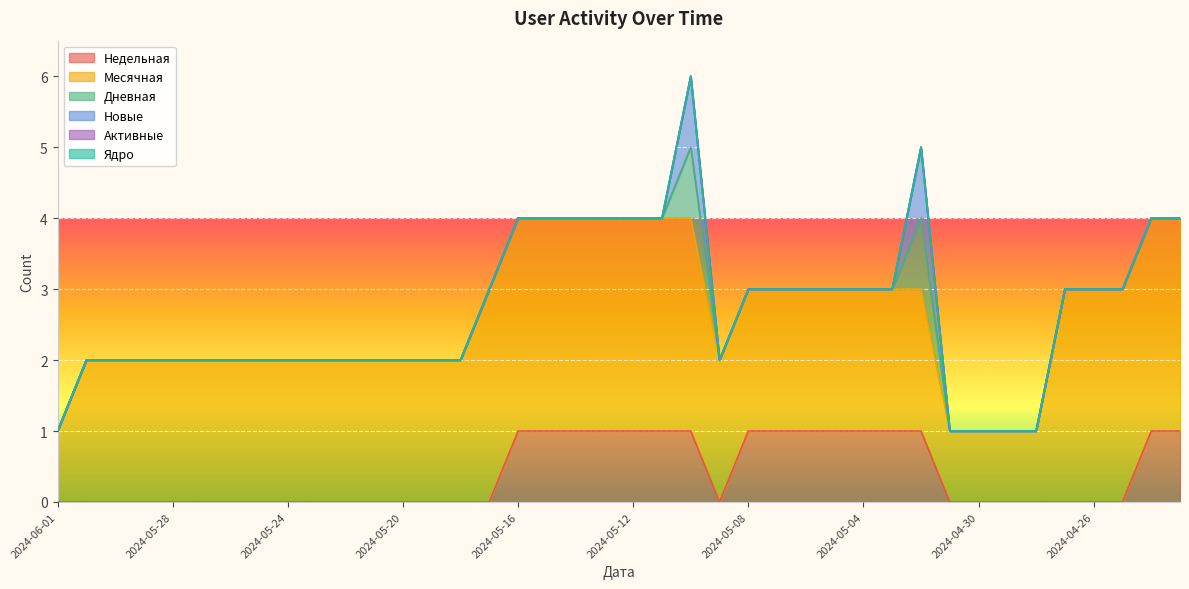

Which series has the largest total across all categories?

Месячная